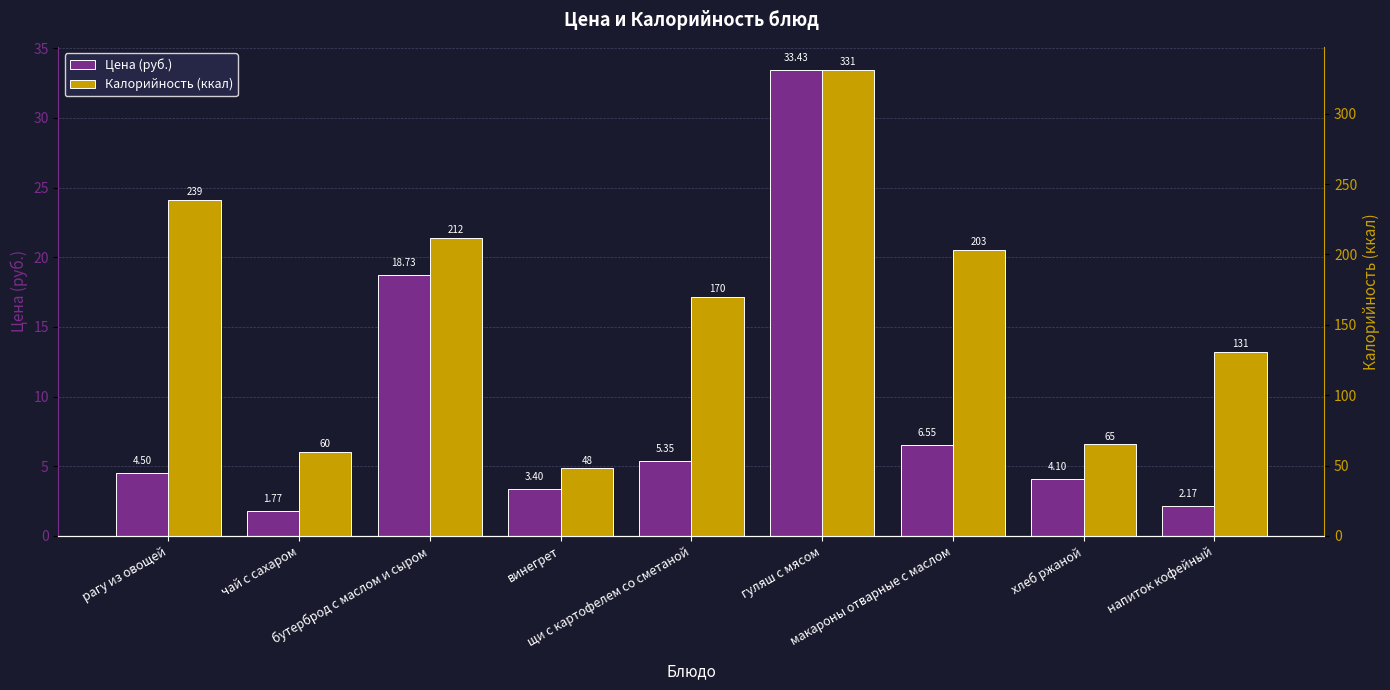

Rank the series by their average value, from highest to lowest.

Калорийность (ккал), Цена (руб.)